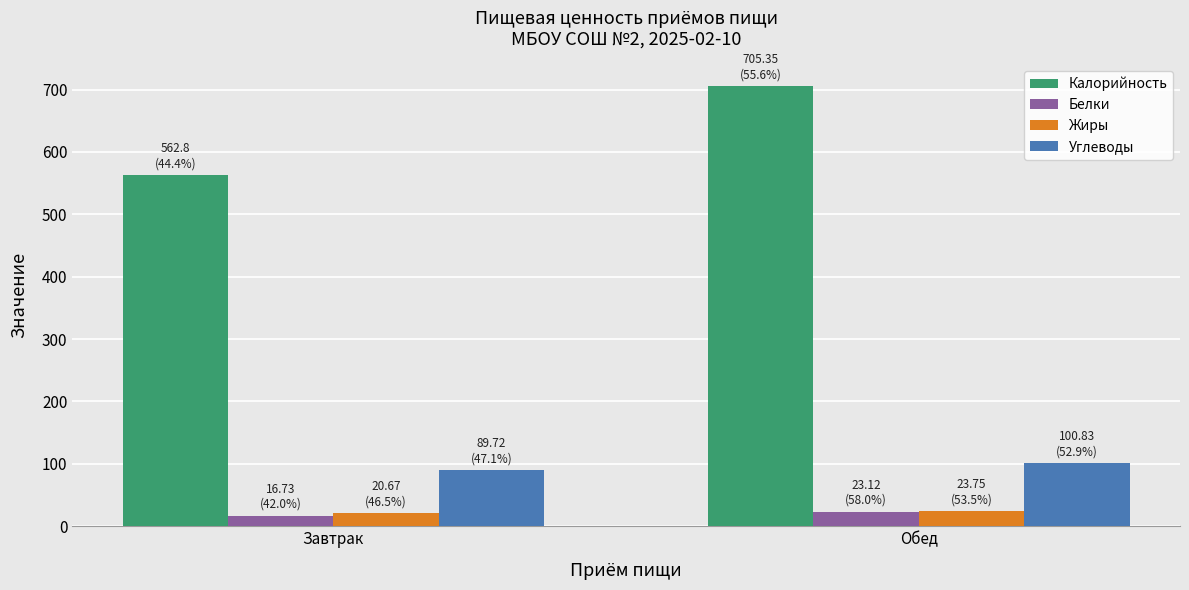

What value does the Белки series have at Обед?

23.1